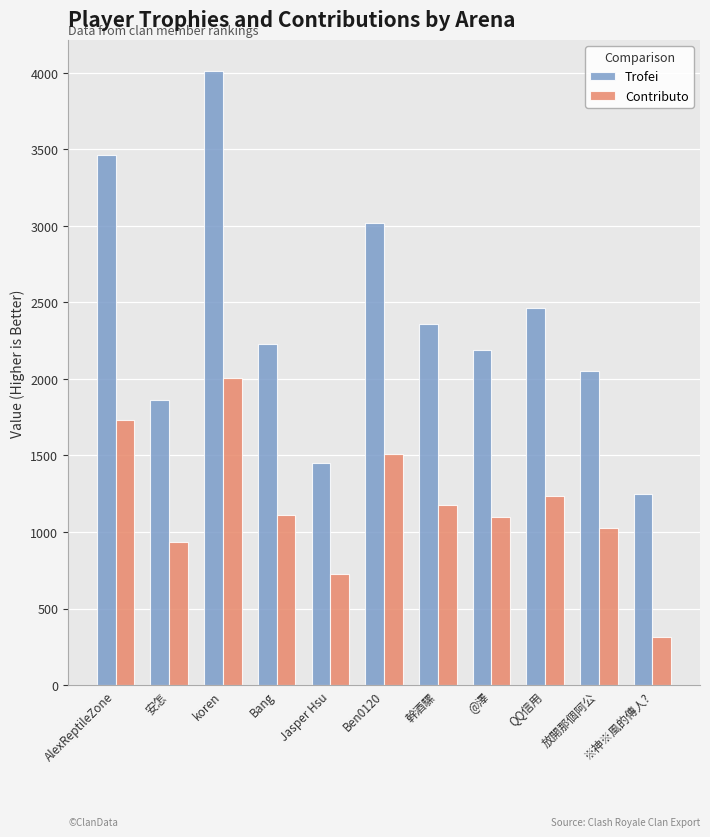

Count the number of data series in this chart.

2